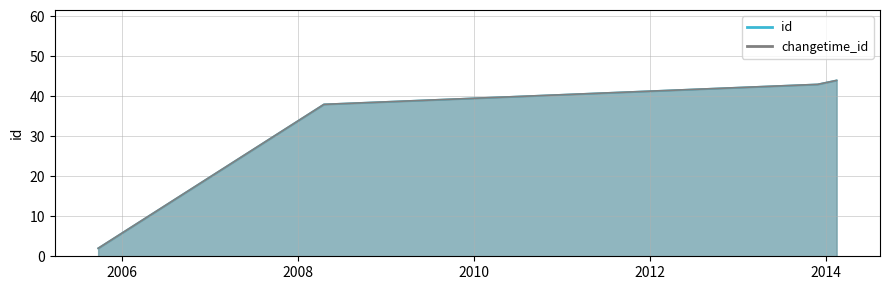

How many data points in id are less than 43?

2